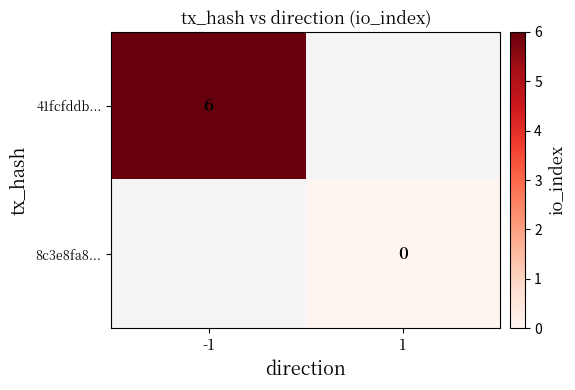

Is it true that 41fcfddb... equals 10 at -1?

False